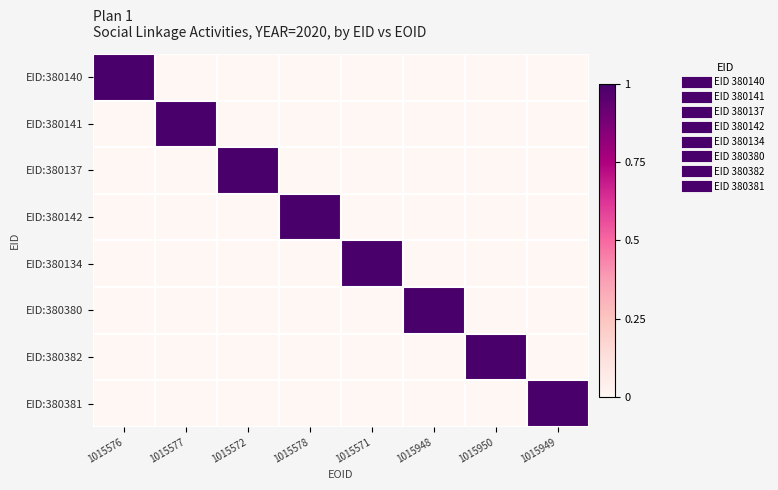

Which has a higher value, 1015577 or 1015571?

1015577